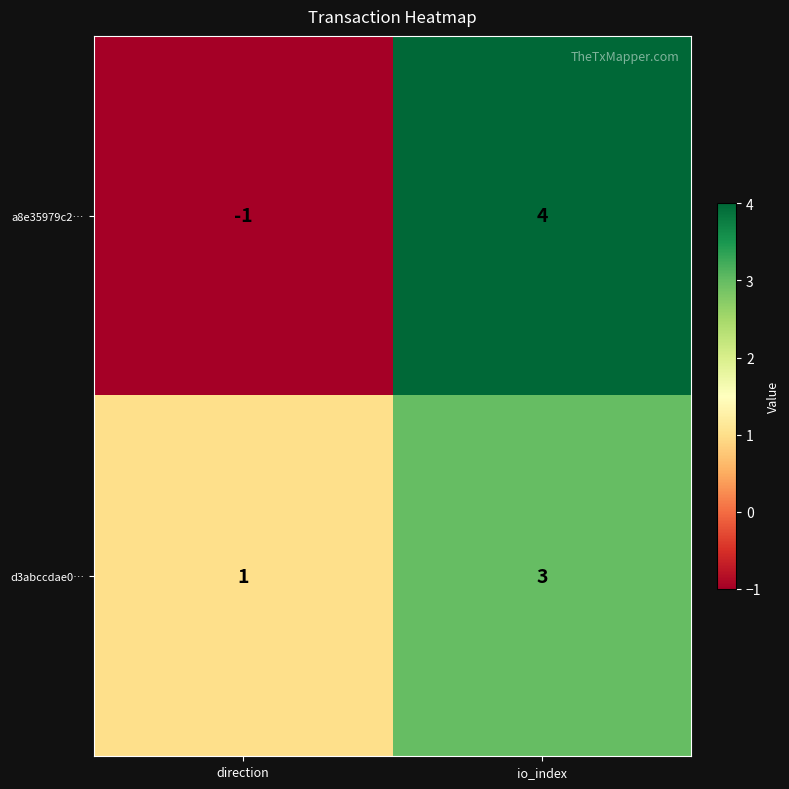

What is the difference between the a8e35979c2… values at direction and io_index?

5